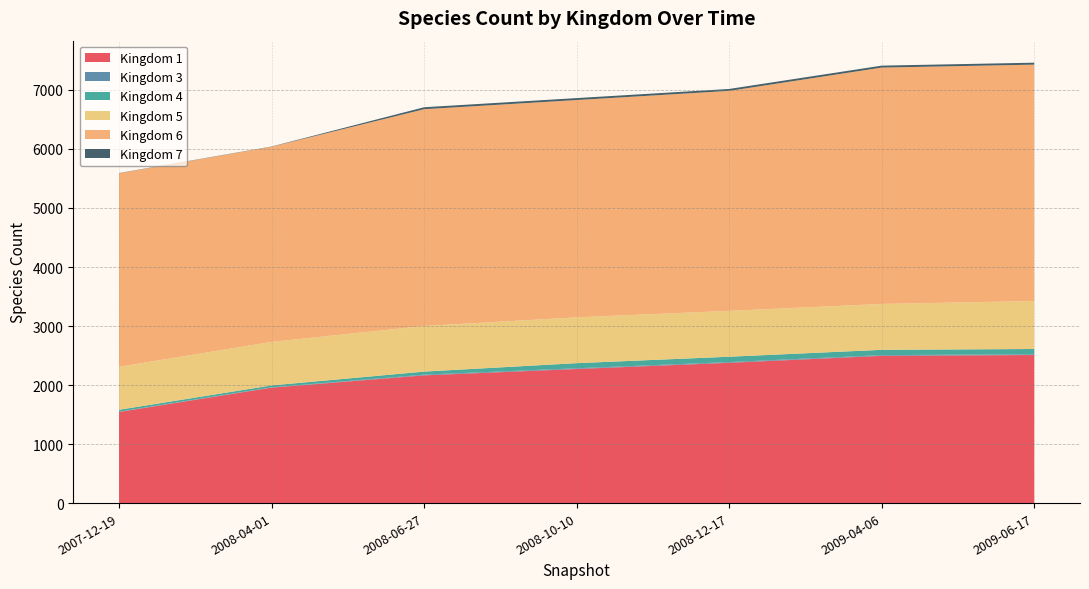

Reading left to right, transcribe all the data shown in this chart.

1: 2007-12-19=1544	2008-04-01=1956	2008-06-27=2164	2008-10-10=2272	2008-12-17=2377	2009-04-06=2495	2009-06-17=2509
3: 2007-12-19=5	2008-04-01=5	2008-06-27=12	2008-10-10=12	2008-12-17=12	2009-04-06=12	2009-06-17=12
4: 2007-12-19=32	2008-04-01=33	2008-06-27=52	2008-10-10=87	2008-12-17=91	2009-04-06=90	2009-06-17=90
5: 2007-12-19=728	2008-04-01=737	2008-06-27=773	2008-10-10=776	2008-12-17=777	2009-04-06=777	2009-06-17=813
6: 2007-12-19=3279	2008-04-01=3307	2008-06-27=3673	2008-10-10=3682	2008-12-17=3727	2009-04-06=4005	2009-06-17=4005
7: 2007-12-19=4	2008-04-01=4	2008-06-27=33	2008-10-10=33	2008-12-17=33	2009-04-06=33	2009-06-17=33